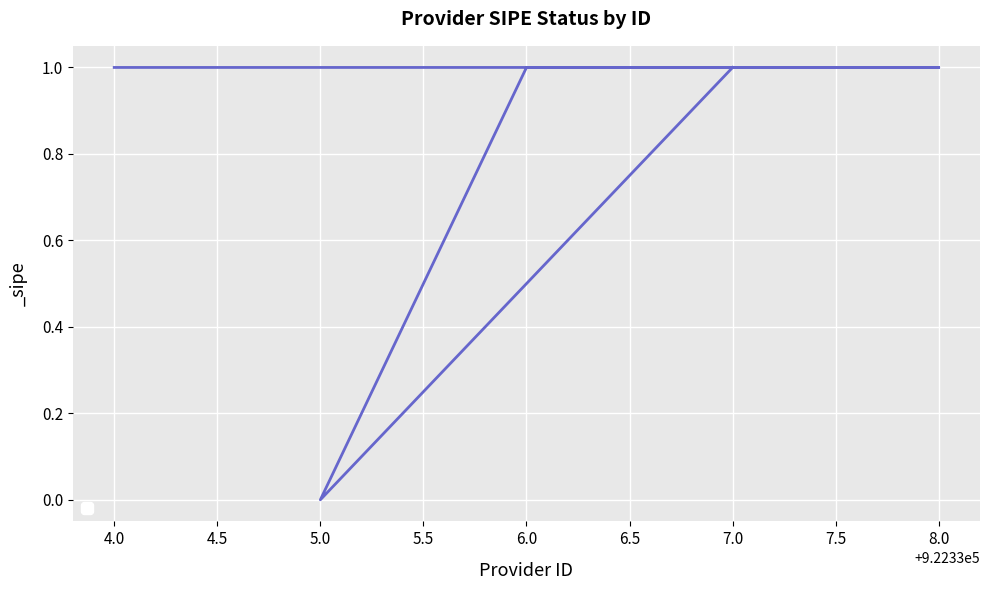

Which category has the lowest value across all series?

5.0